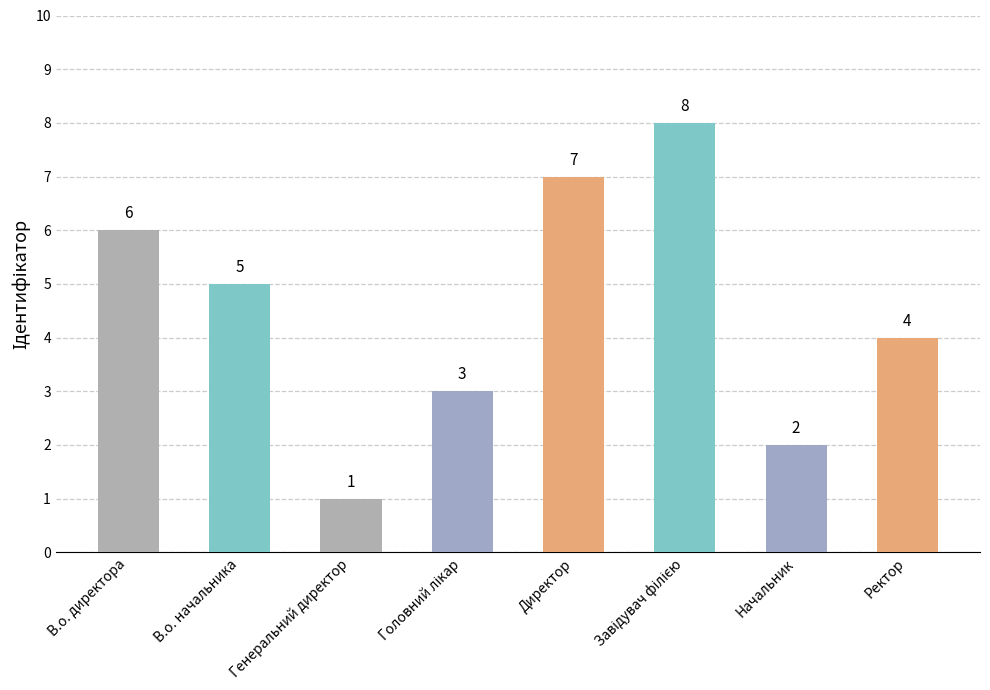

What is the difference between the maximum and second lowest values?

6